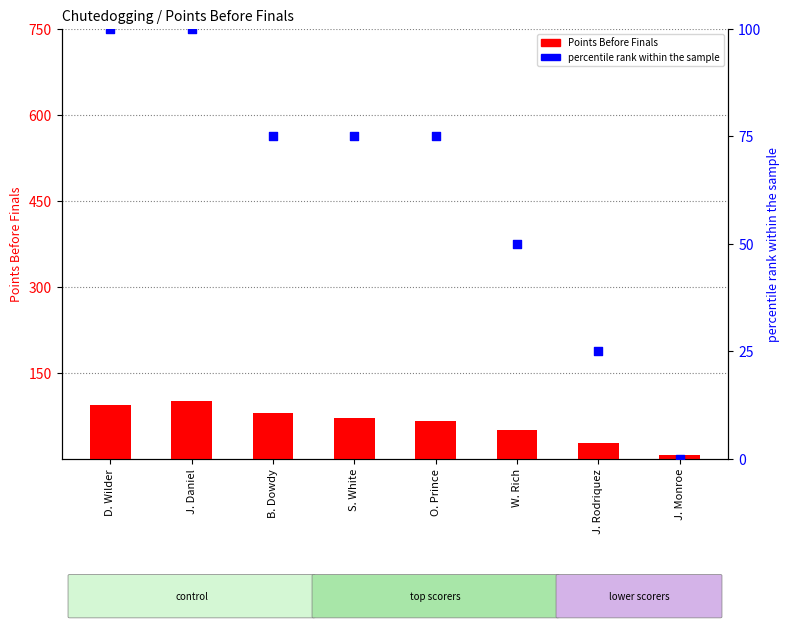

Which series reaches the minimum Y coordinate?

percentile rank within the sample